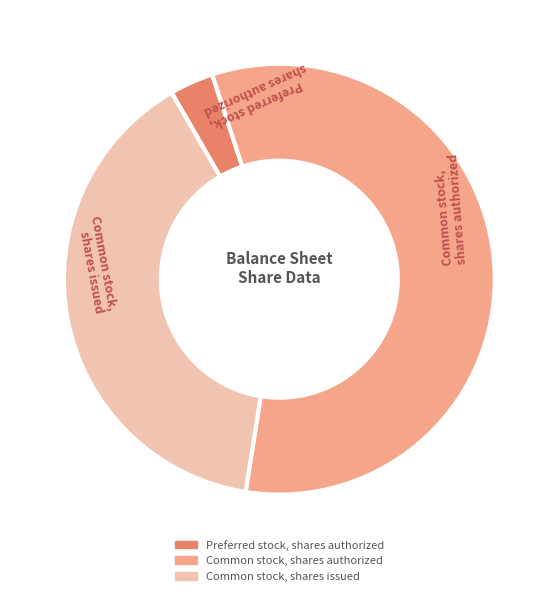

Is it true that Common stock, shares issued is 39% of the pie?

True